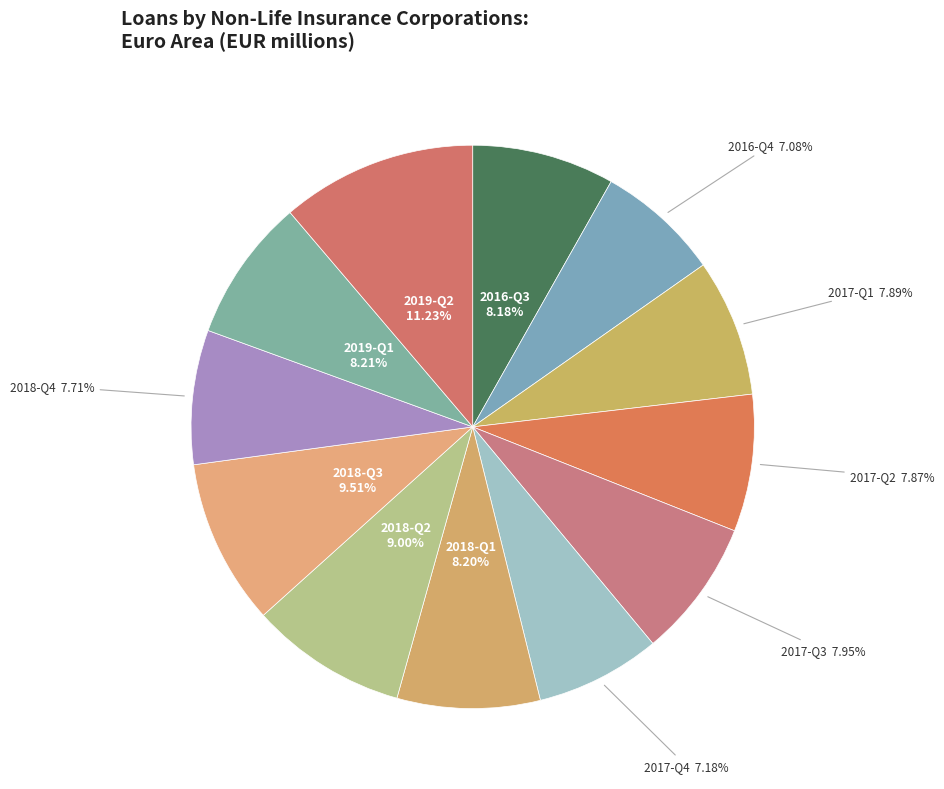

To the nearest percent, what is the combined percentage of 2017-Q3 and 2017-Q2?

16%